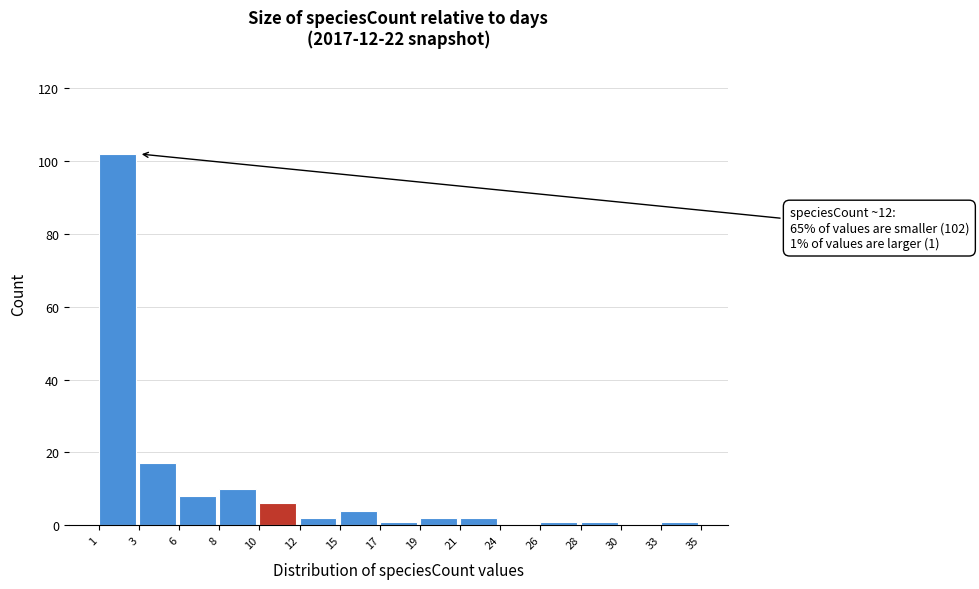

Reading right to left, transcribe all the data shown in this chart.

33=1	30=0	28=1	26=1	24=0	21=2	19=2	17=1	15=4	12=2	10=6	8=10	6=8	3=17	1=102